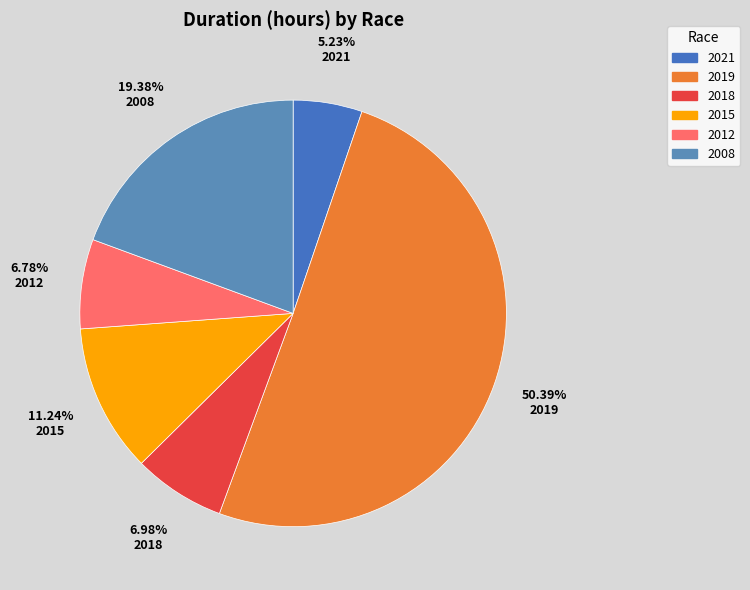

To the nearest percent, what is the difference between the 2019 and 2012 slice percentages?

44%